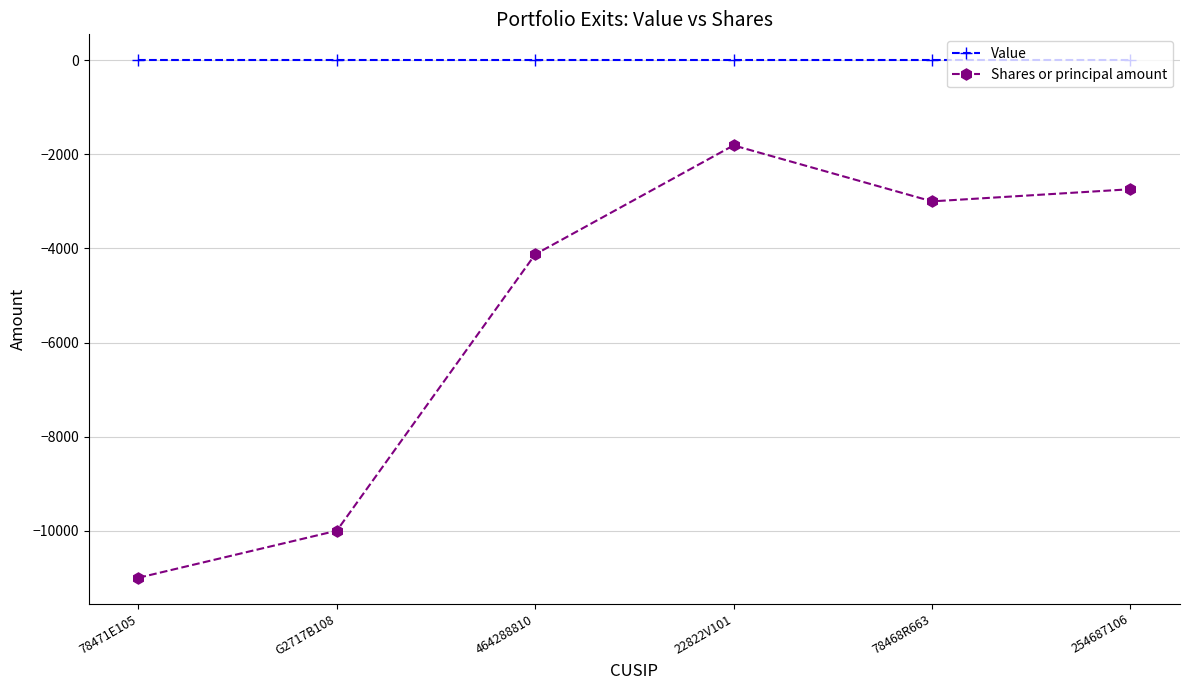

At which category is the sum across all series the highest?

22822V101